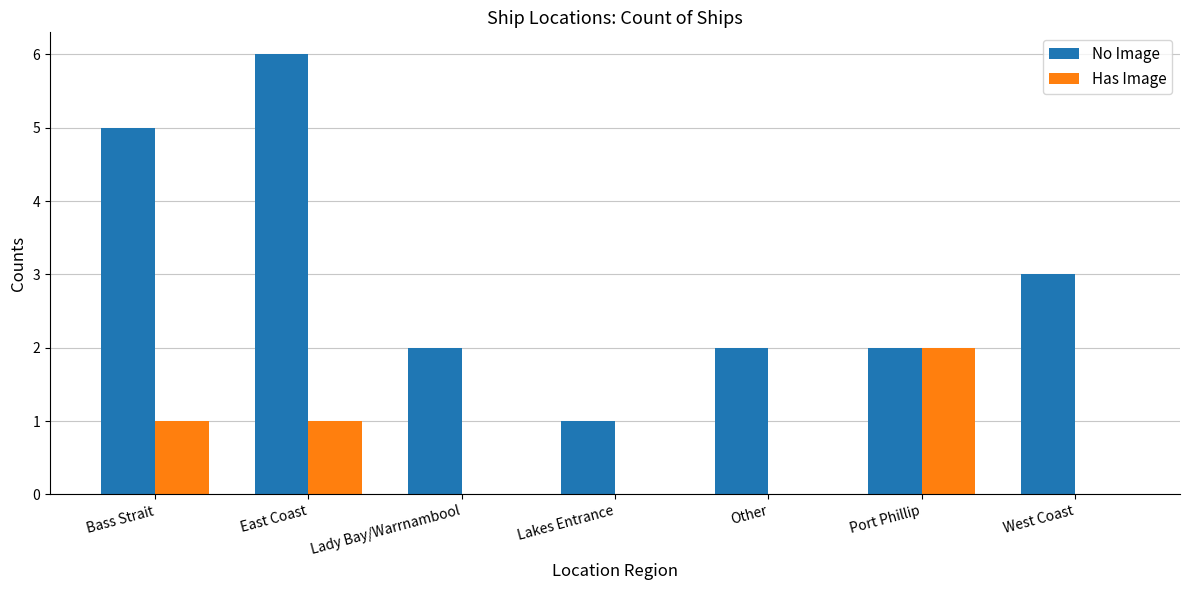

How many data points does each series have?

7